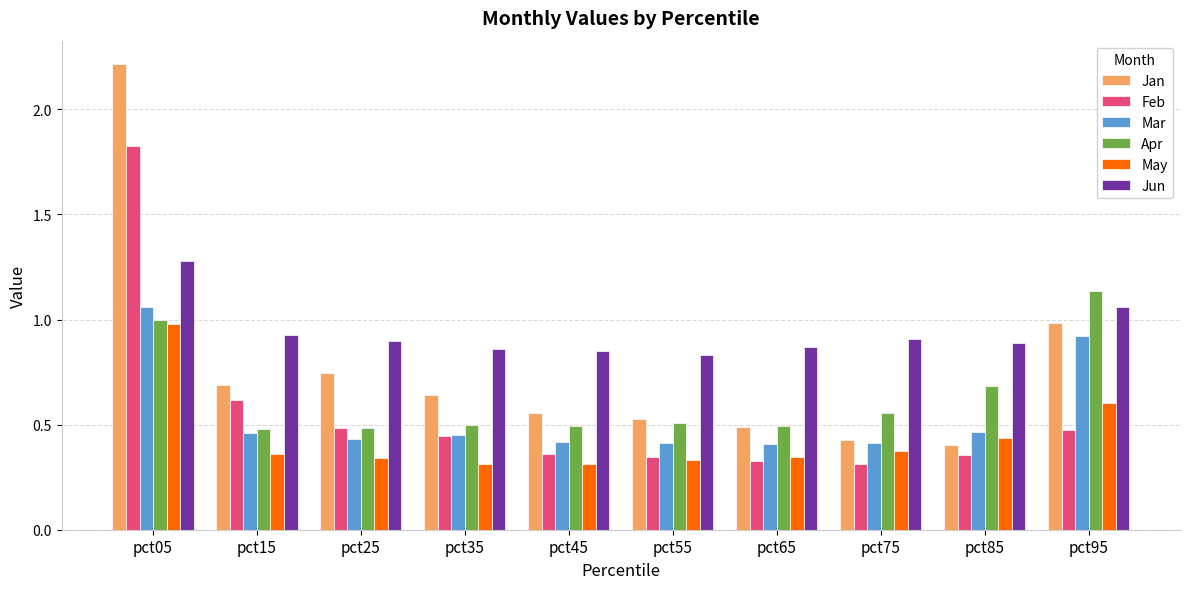

Count the number of categories in the chart.

10